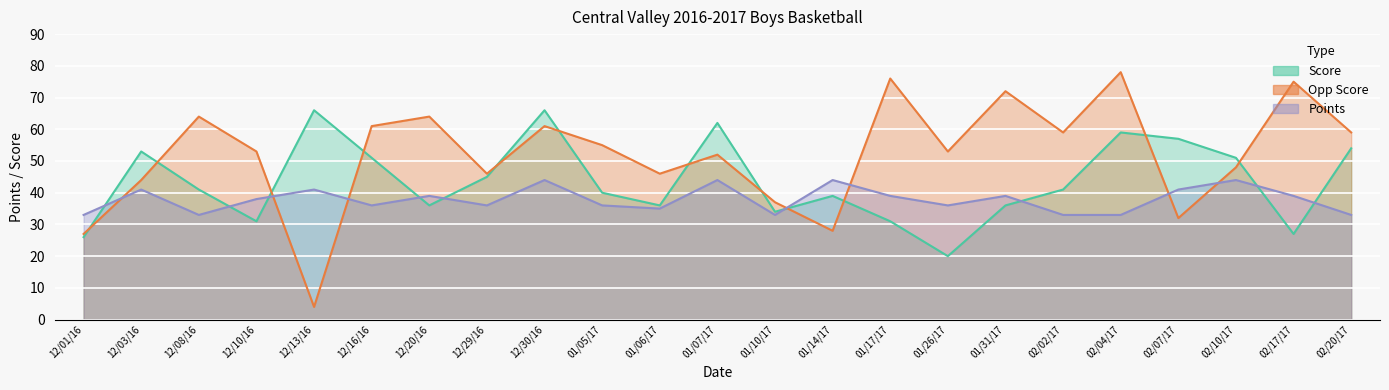

Read the Opp Score value at 02/20/17.

59